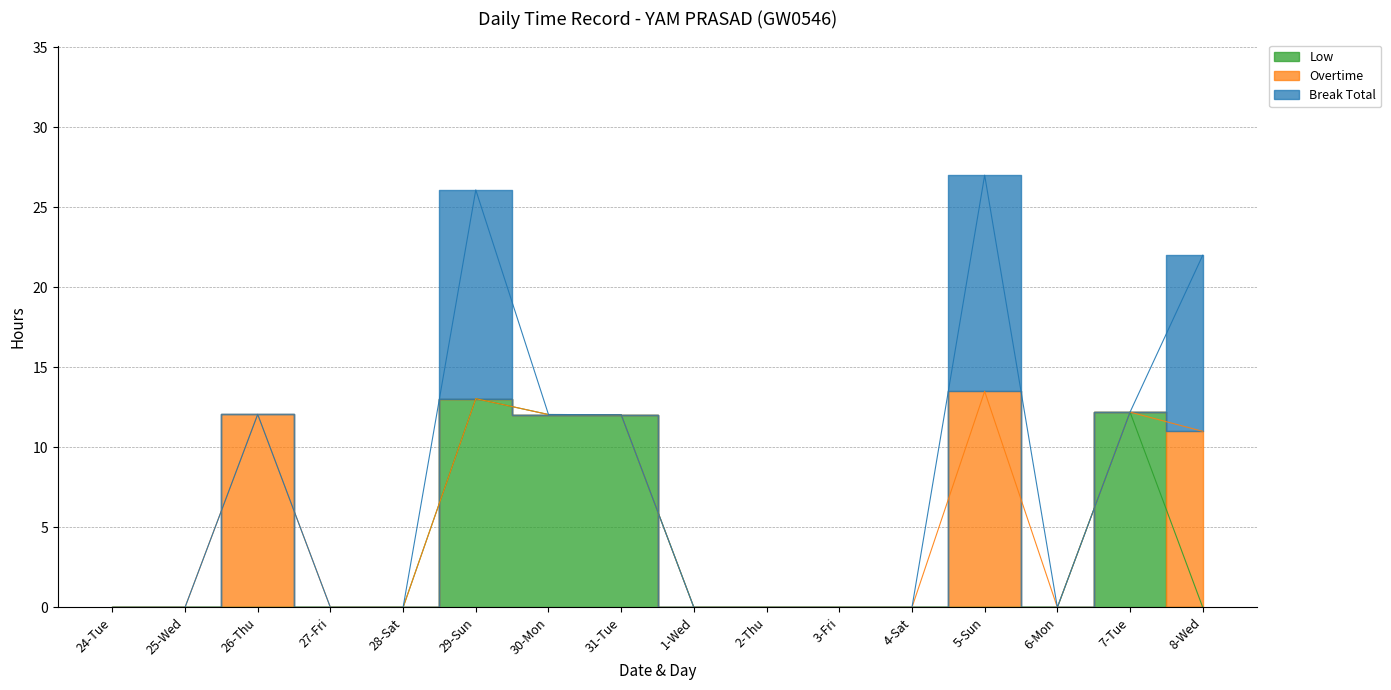

Reading left to right, extract all data points from this chart.

Low: 0.0	0.0	0.0	0.0	0.0	13.0	12.1	12.0	0.0	0.0	0.0	0.0	0.0	0.0	12.2	0.0
Overtime: 0.0	0.0	12.1	0.0	0.0	0.0	0.0	0.0	0.0	0.0	0.0	0.0	13.5	0.0	0.0	11.0
Break Total: 0.0	0.0	0.0	0.0	0.0	13.0	0.0	0.0	0.0	0.0	0.0	0.0	13.5	0.0	0.0	11.0